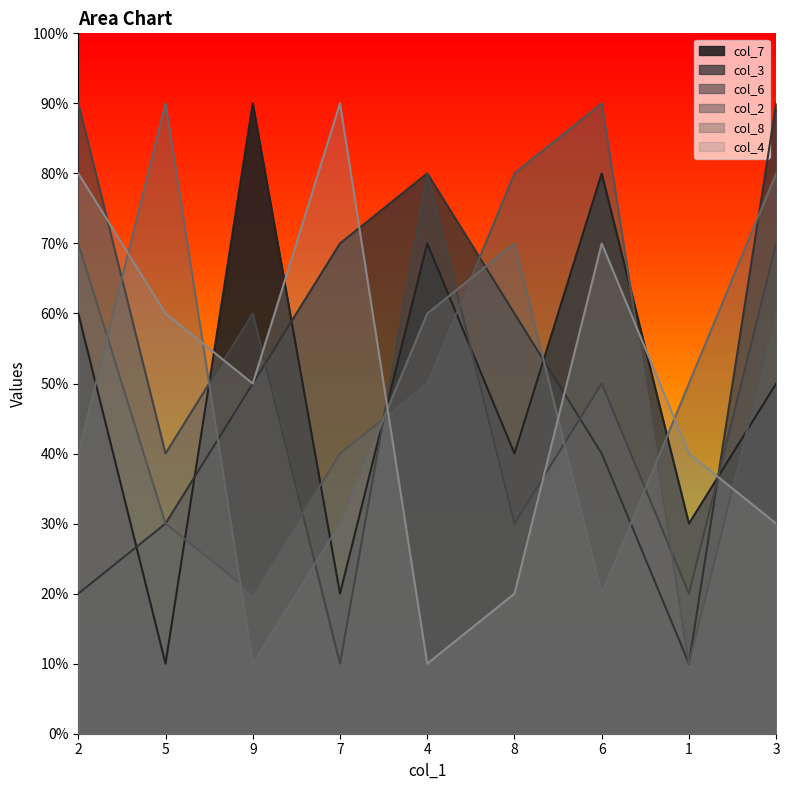

Which series has the largest range (max minus min)?

col_7